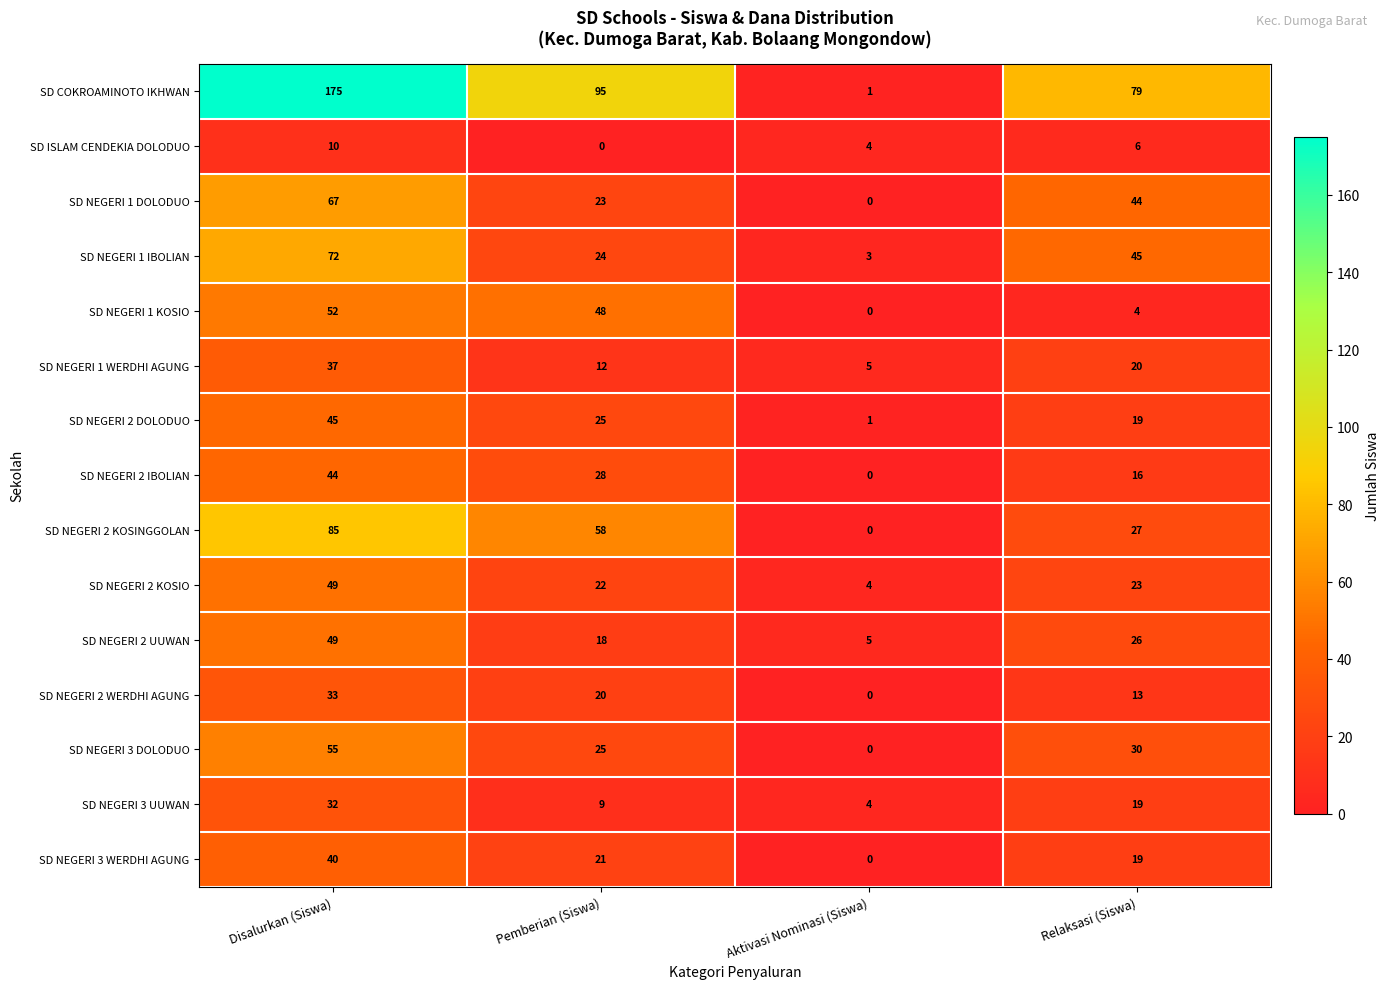

What is the total value across all series at Aktivasi Nominasi (Siswa)?

27